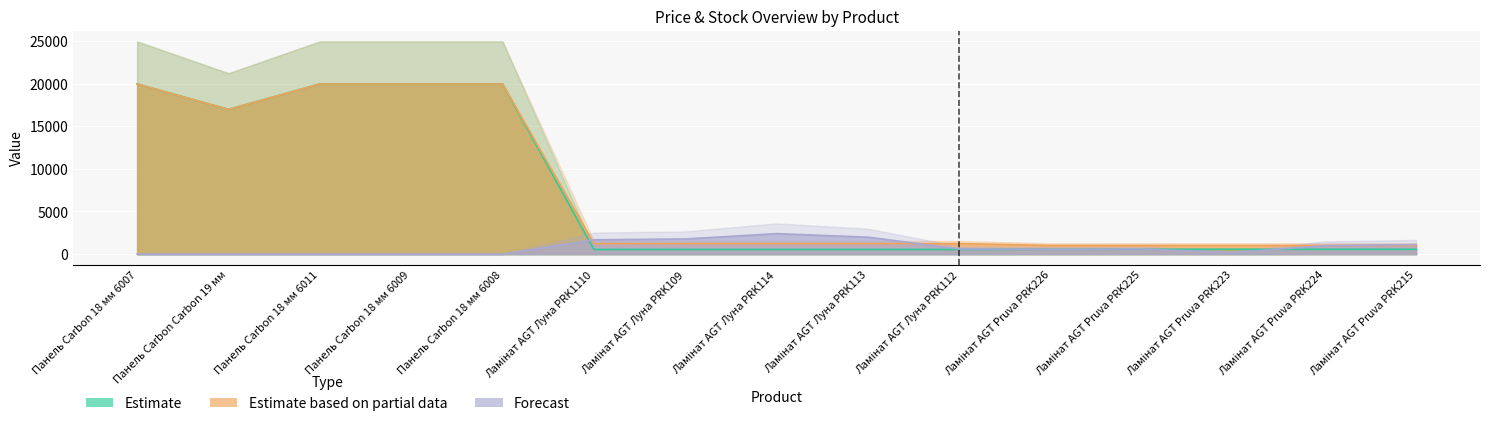

What is the maximum value shown in the chart?

19964.2